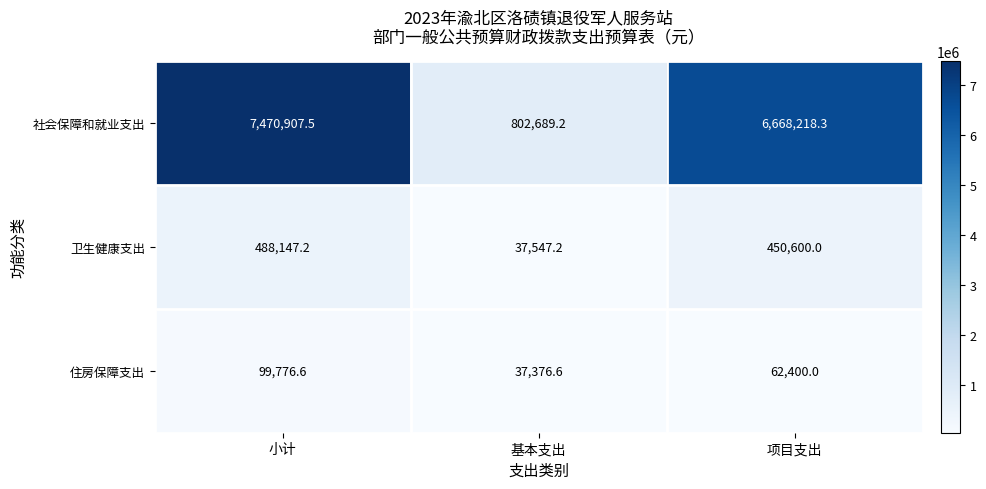

At which label does 住房保障支出 reach its minimum?

基本支出